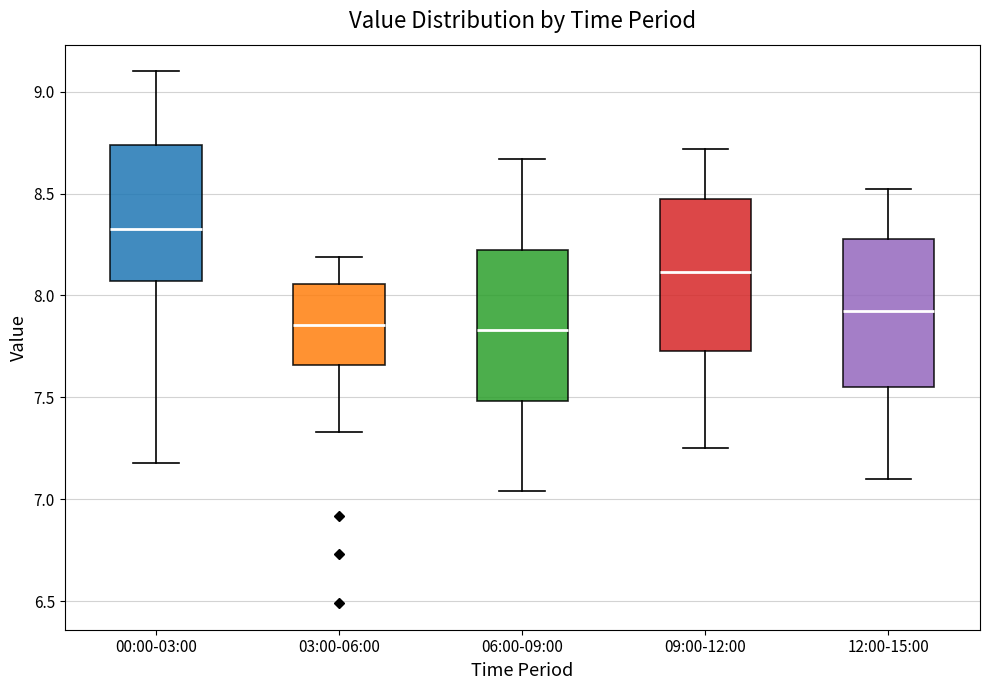

Where does the lower whisker of the box for 12:00-15:00 end on the y-axis? The values are not printed on the chart, so give them approximately, as read against the axis.

7.10